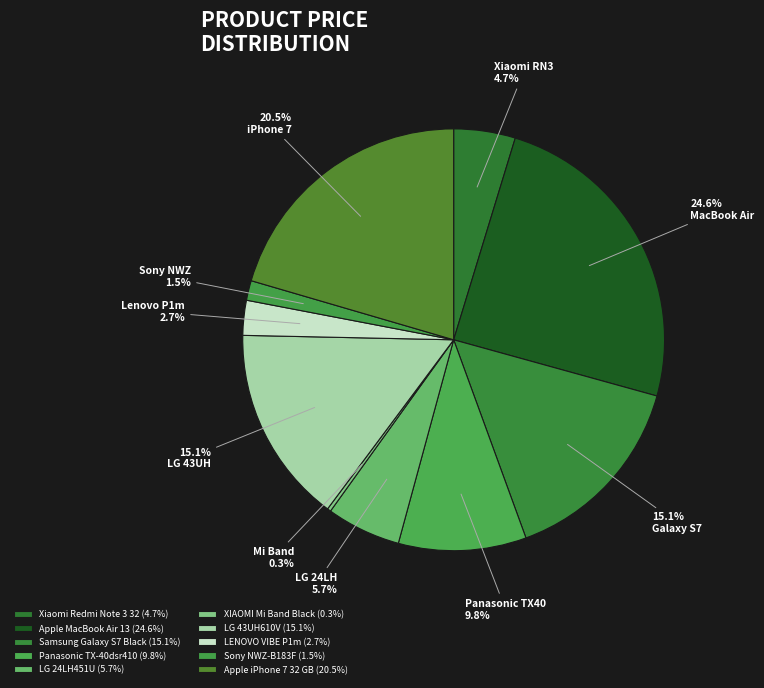

To the nearest percent, what percentage of the pie is LENOVO VIBE P1m?

3%